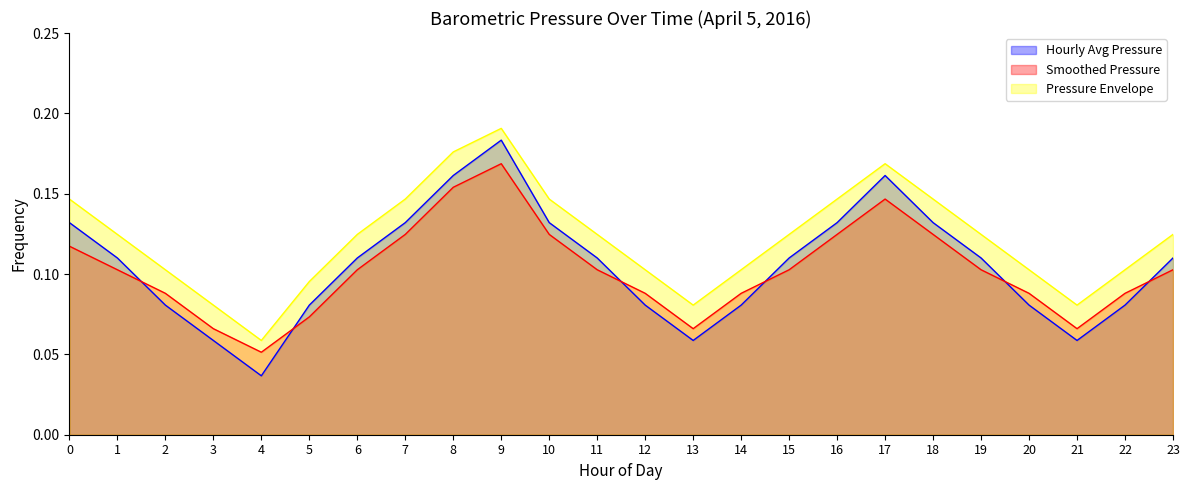

Reading left to right, transcribe all the data shown in this chart.

Hourly Avg Pressure: 0=0.1	1=0.1	2=0.1	3=0.1	4=0.0	5=0.1	6=0.1	7=0.1	8=0.2	9=0.2	10=0.1	11=0.1	12=0.1	13=0.1	14=0.1	15=0.1	16=0.1	17=0.2	18=0.1	19=0.1	20=0.1	21=0.1	22=0.1	23=0.1
Smoothed Pressure: 0=0.1	1=0.1	2=0.1	3=0.1	4=0.1	5=0.1	6=0.1	7=0.1	8=0.2	9=0.2	10=0.1	11=0.1	12=0.1	13=0.1	14=0.1	15=0.1	16=0.1	17=0.1	18=0.1	19=0.1	20=0.1	21=0.1	22=0.1	23=0.1
Pressure Envelope: 0=0.1	1=0.1	2=0.1	3=0.1	4=0.1	5=0.1	6=0.1	7=0.1	8=0.2	9=0.2	10=0.1	11=0.1	12=0.1	13=0.1	14=0.1	15=0.1	16=0.1	17=0.2	18=0.1	19=0.1	20=0.1	21=0.1	22=0.1	23=0.1